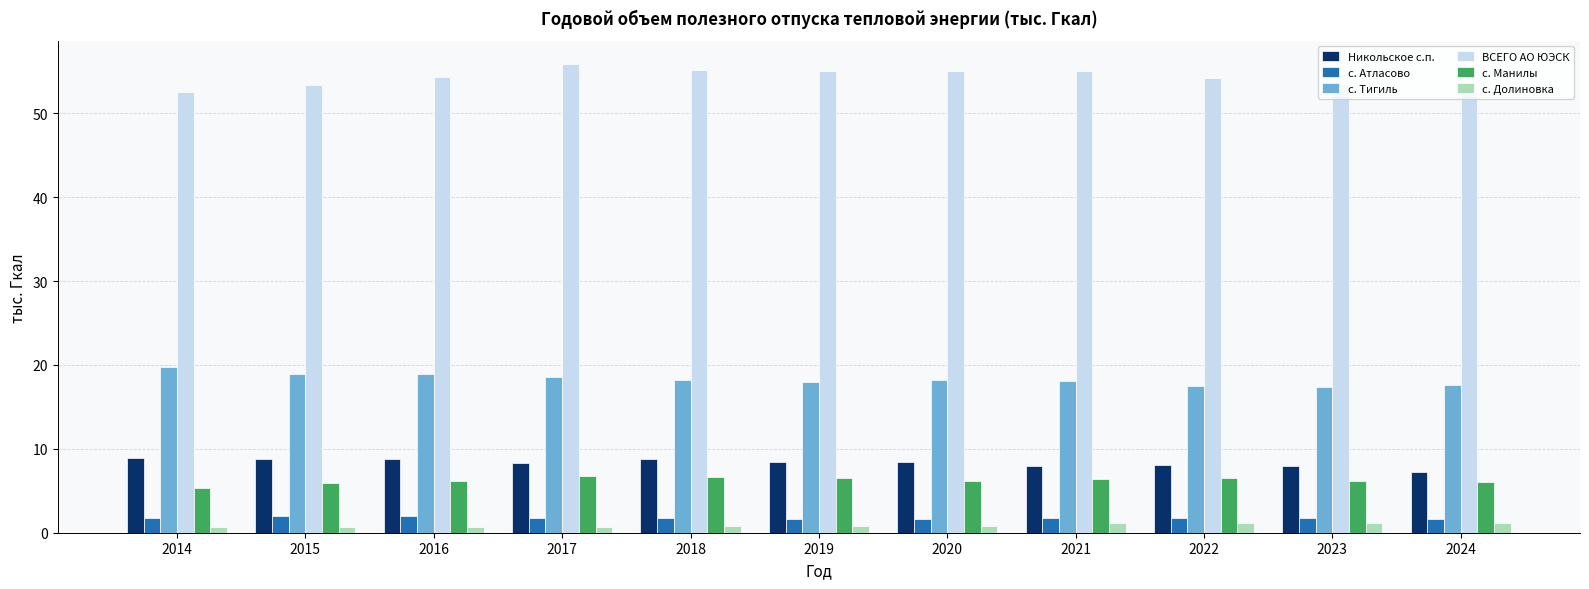

The value of Никольское с.п. at 2022 is 10.6. True or false?

False